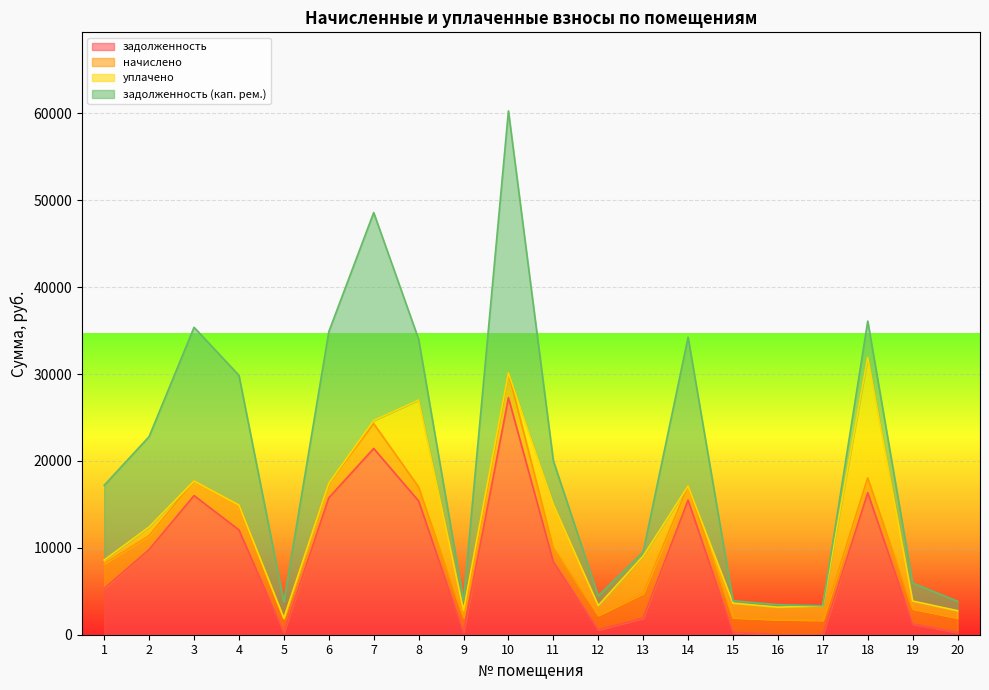

Which series has the widest spread of values?

задолженность (кап. рем.)